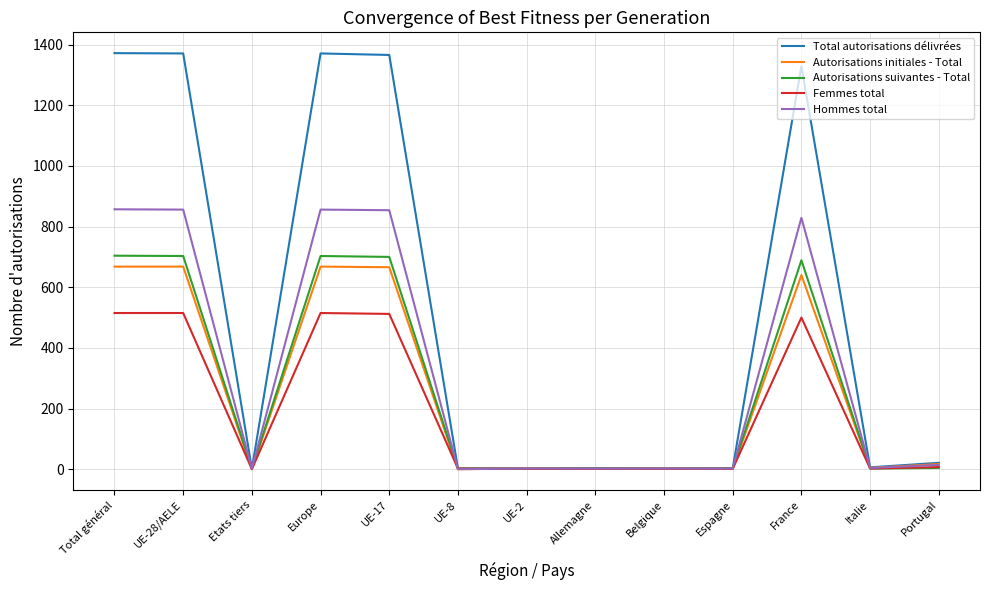

Which series changed the most between France and Portugal?

Total autorisations délivrées